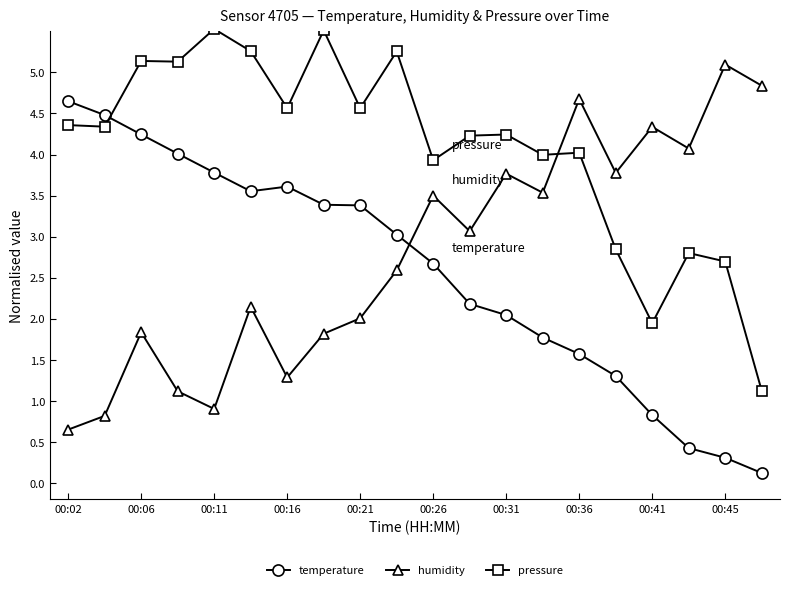

How many interior local valleys does the humidity series have?

6